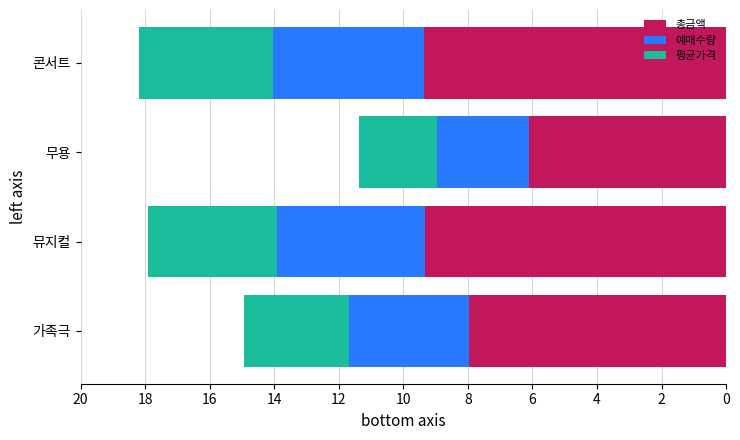

What is the total value across all series at 뮤지컬?

17.9